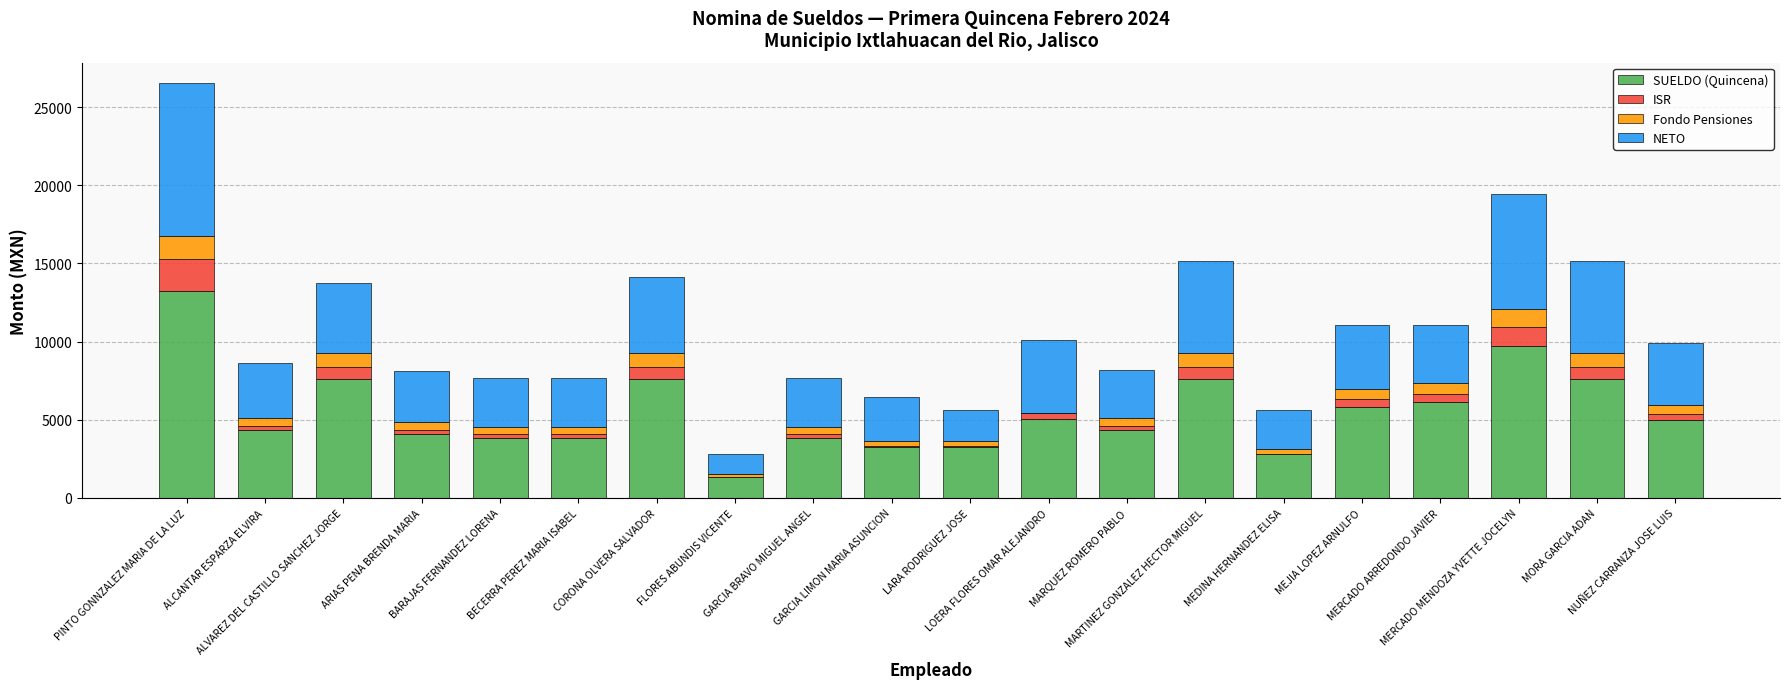

True or false: SUELDO (Quincena) has a value of 1634.6 at GARCIA BRAVO MIGUEL ANGEL.

False